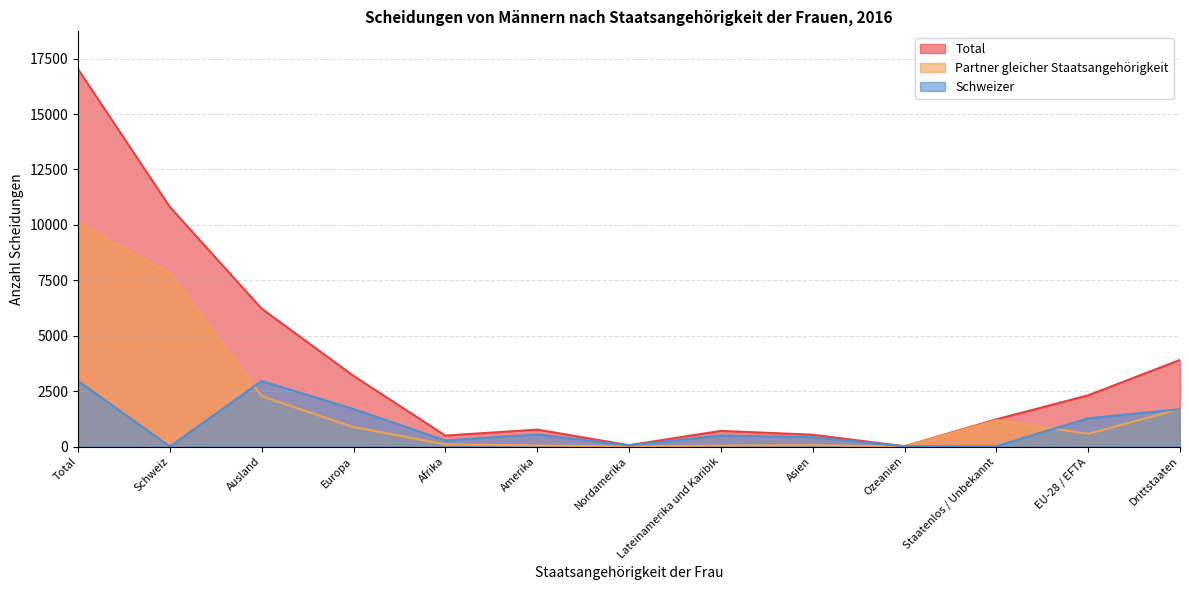

At which category does Partner gleicher Staatsangehörigkeit reach its first local peak?

Asien